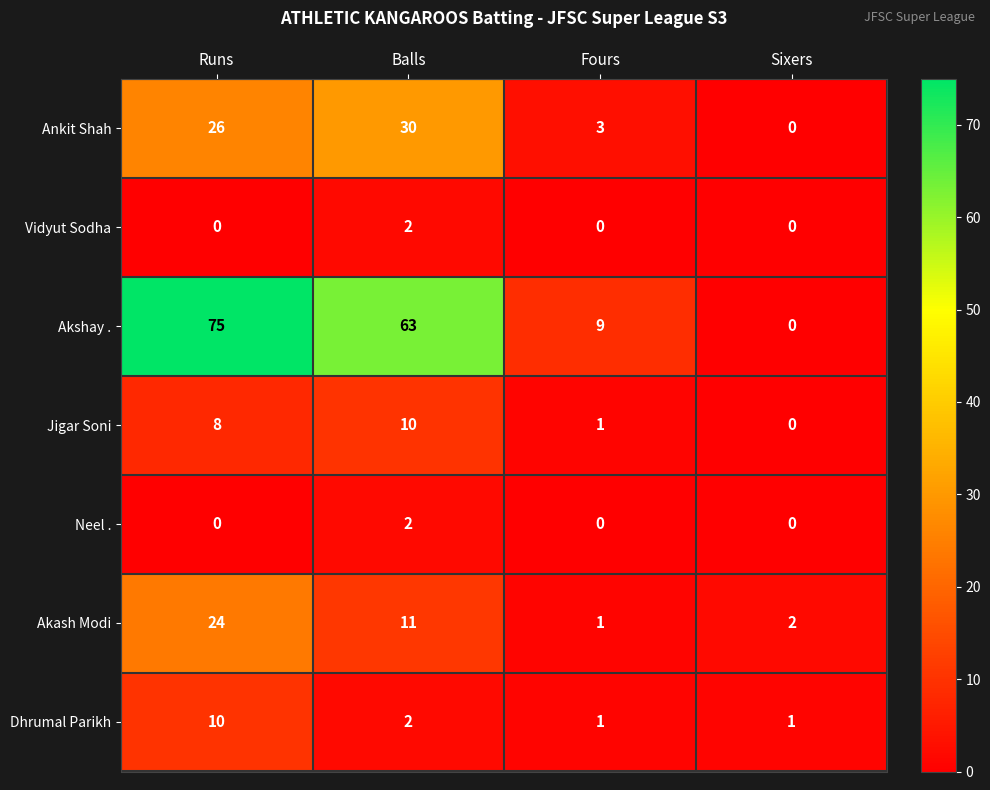

What is the spread (max minus min) of values at Balls?

61